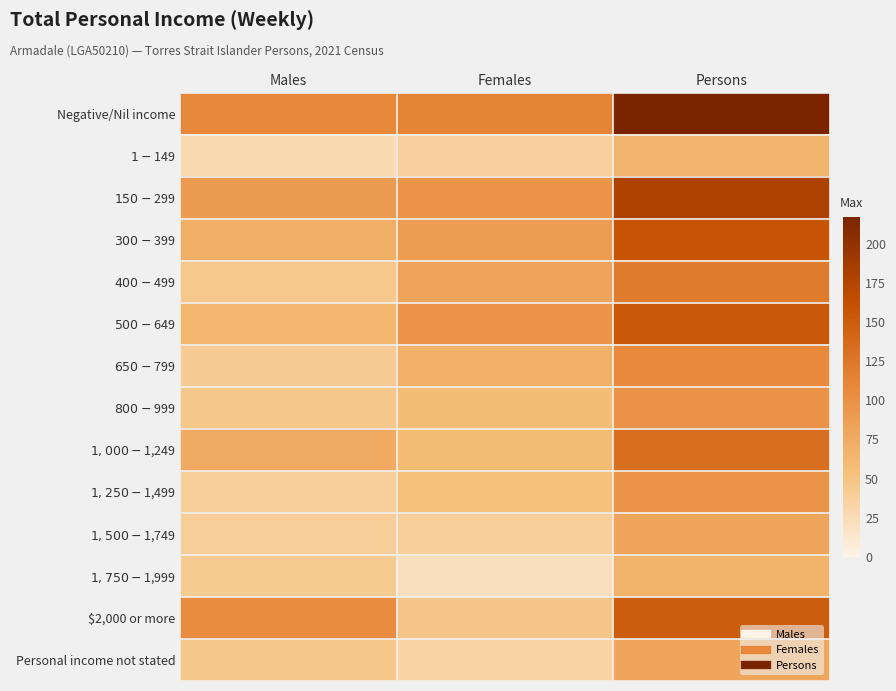

What is the spread (max minus min) of values at Females?

91